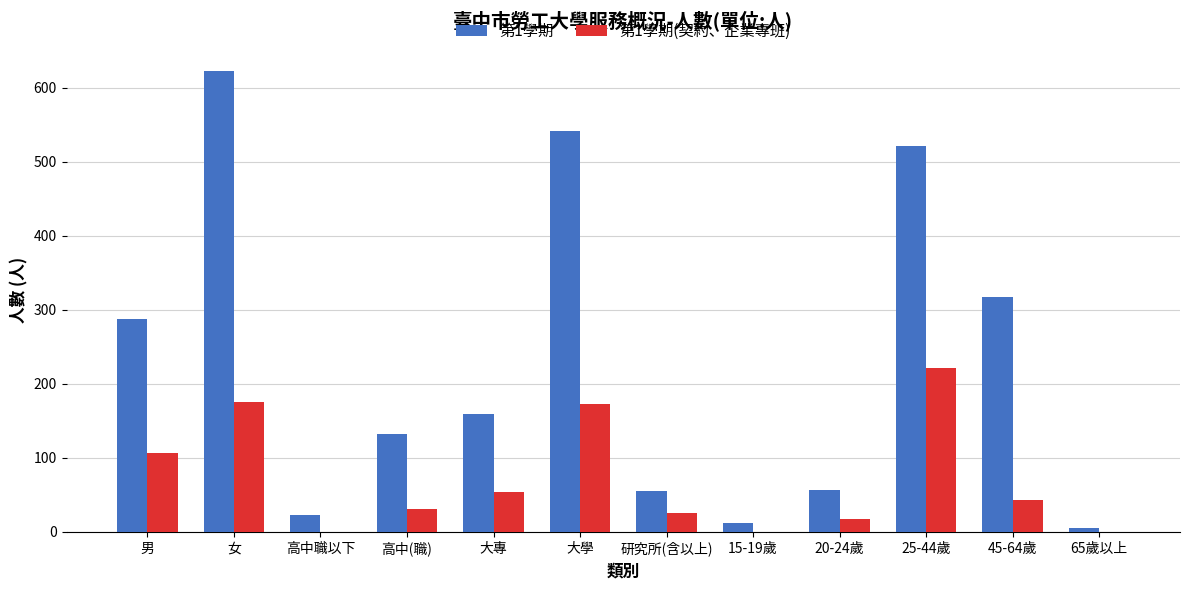

Is the value of 第1學期 at 15-19歲 greater than the value of 第1學期(契約、企業專班) at 65歲以上?

Yes